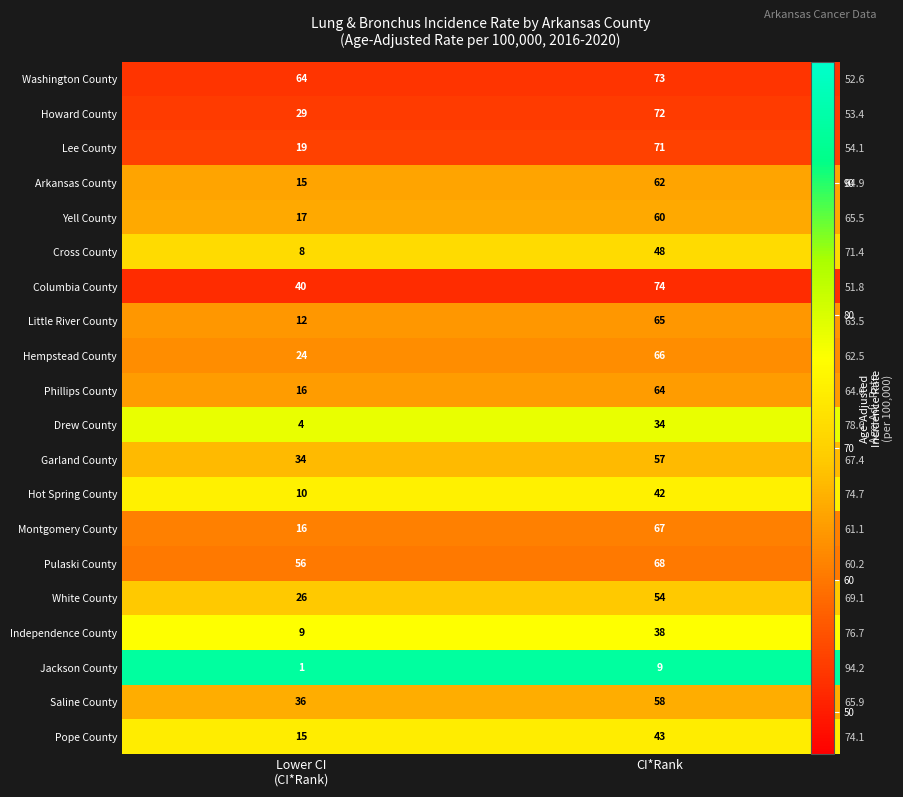

At which category is the sum across all series the highest?

Lower CI
(CI*Rank)